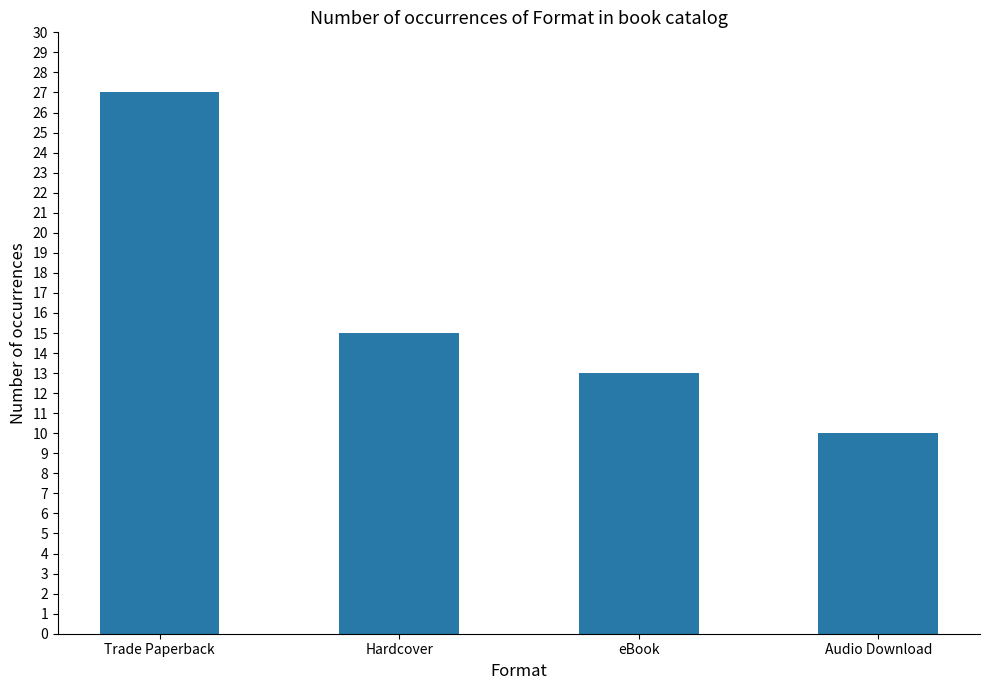

The chart shows a value of 16 at Audio Download. True or false?

False